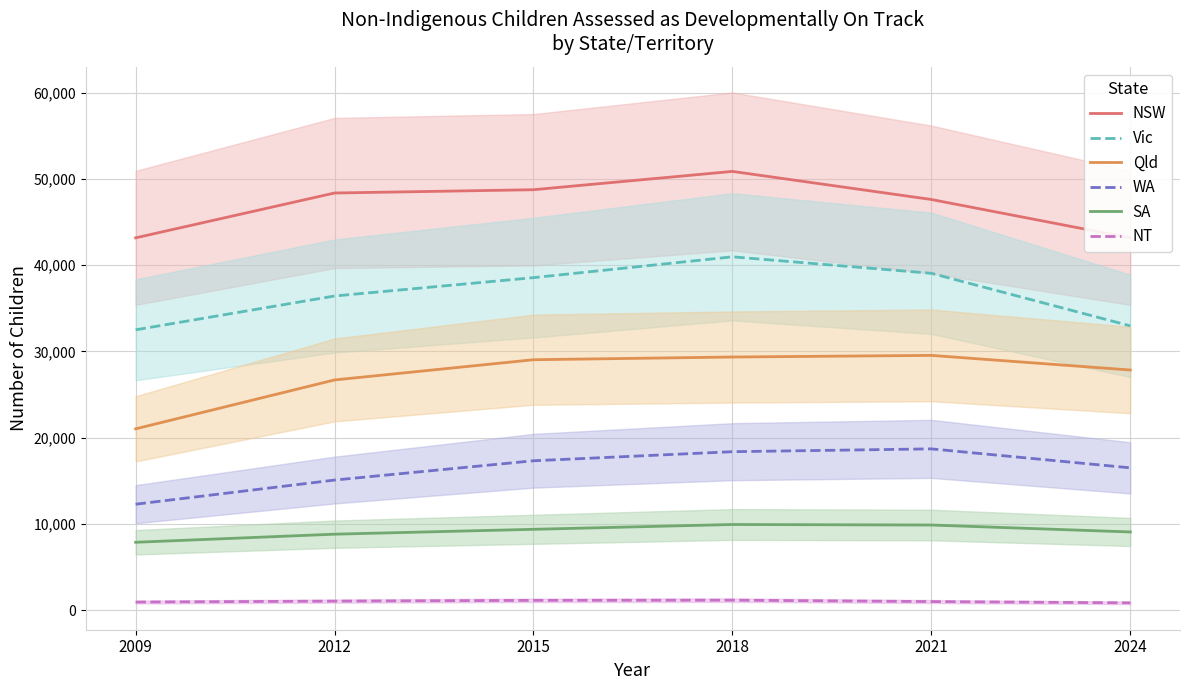

What are all the series names shown in the legend?

NSW, Vic, Qld, WA, SA, NT